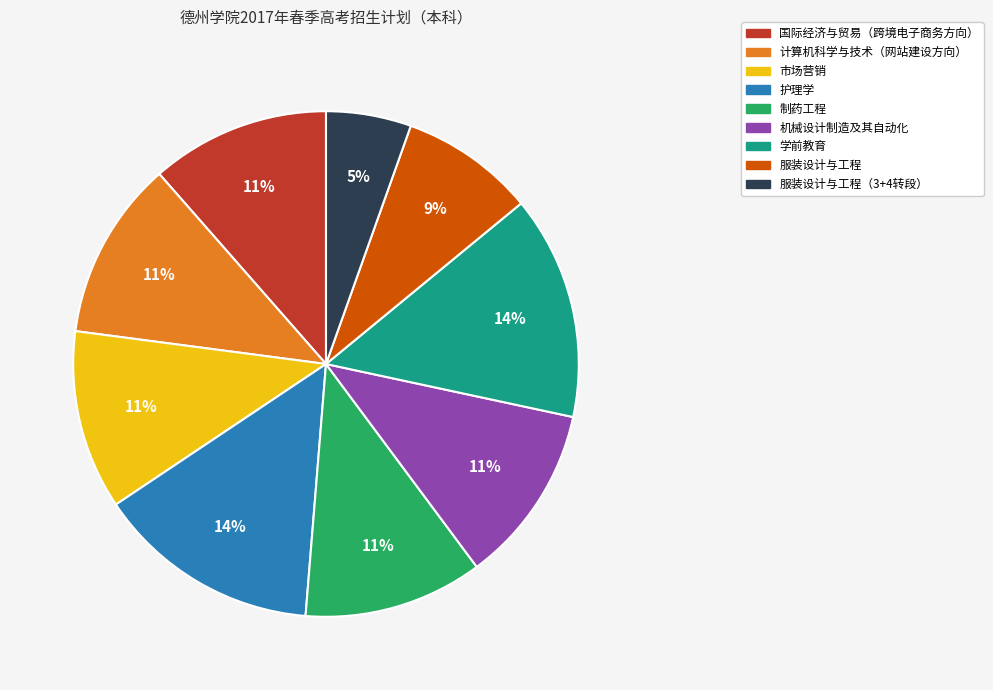

To the nearest percent, what is the average slice percentage?

11%